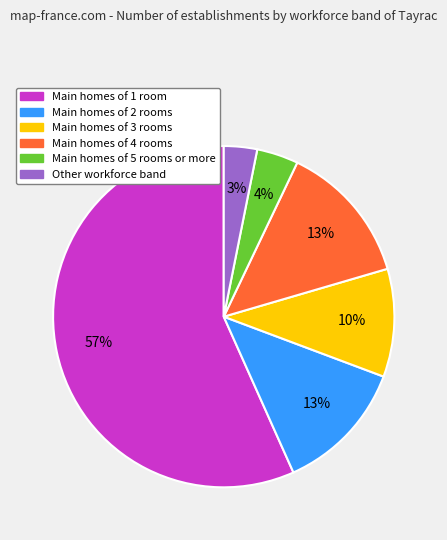

How many segments does this pie chart have?

6